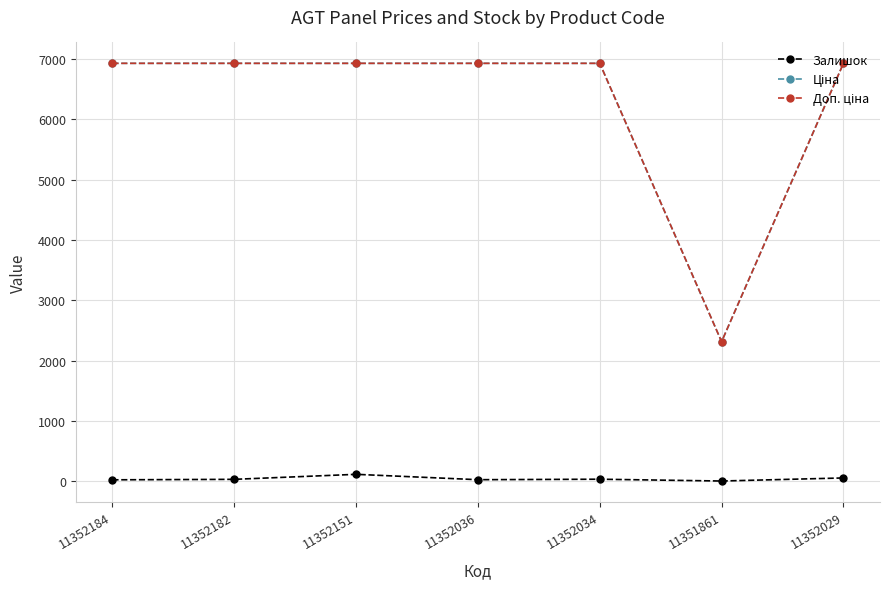

What is the difference between the highest and lowest values at 11352151?

6812.6